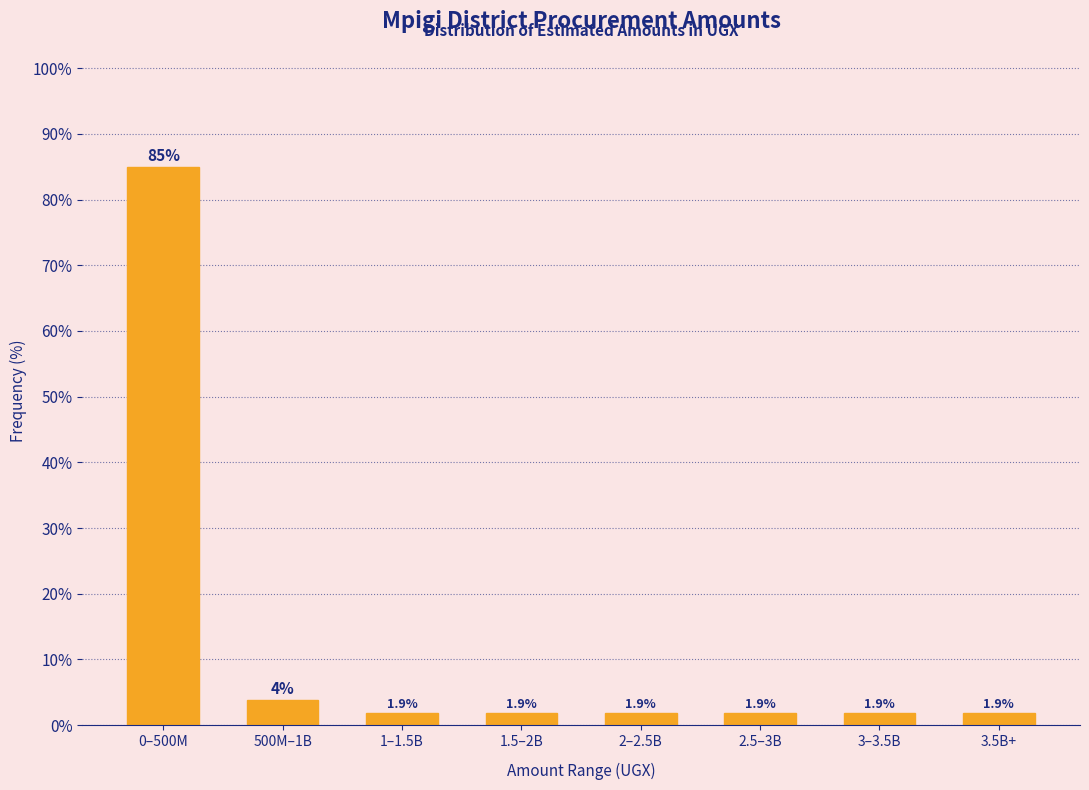

What is the value of the 7th bar from the left?

1.9